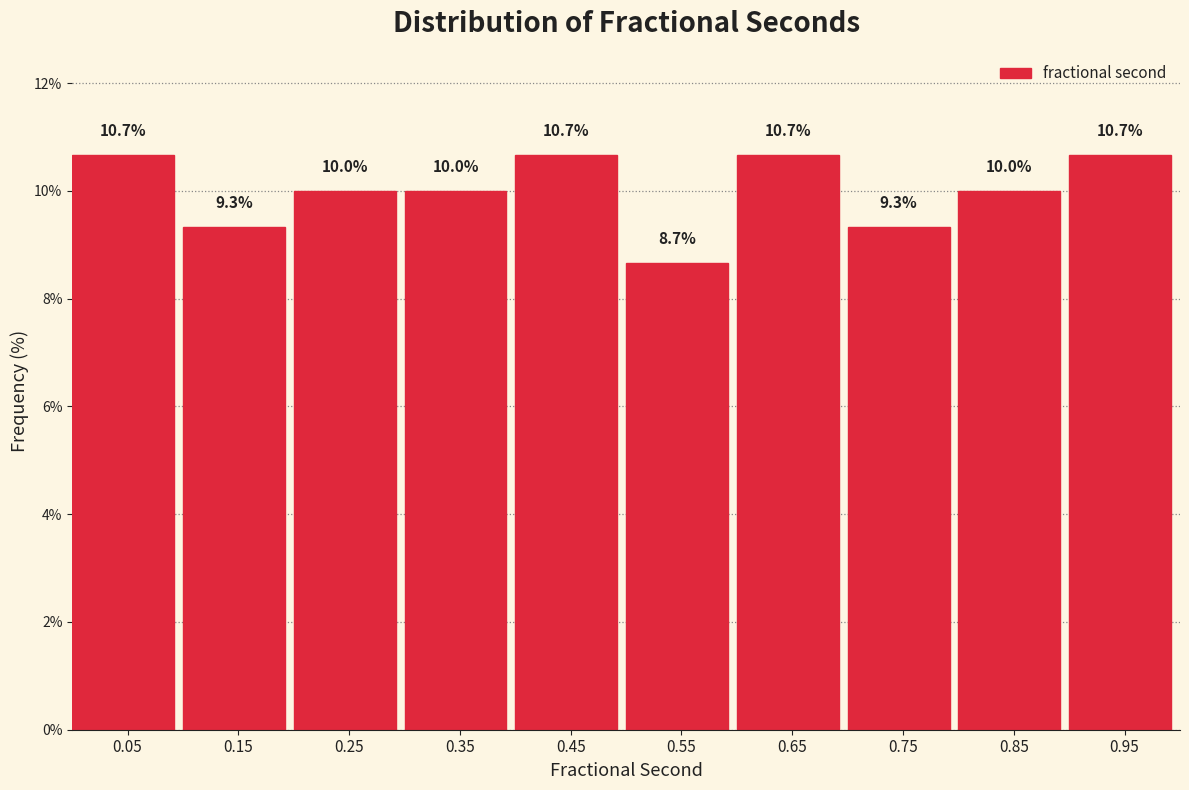

What is the height of the bar covering 0.1 to 0.2 on the x-axis? The bar edges are not printed on the chart, so give them approximately, as read against the axis.

9.3